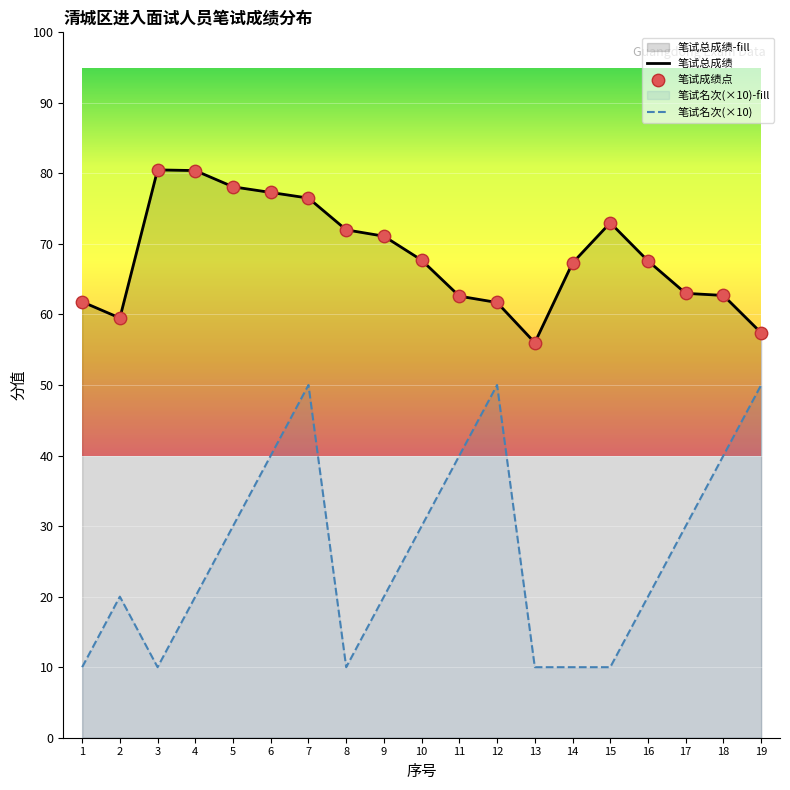

Which series reaches the minimum Y coordinate?

笔试名次